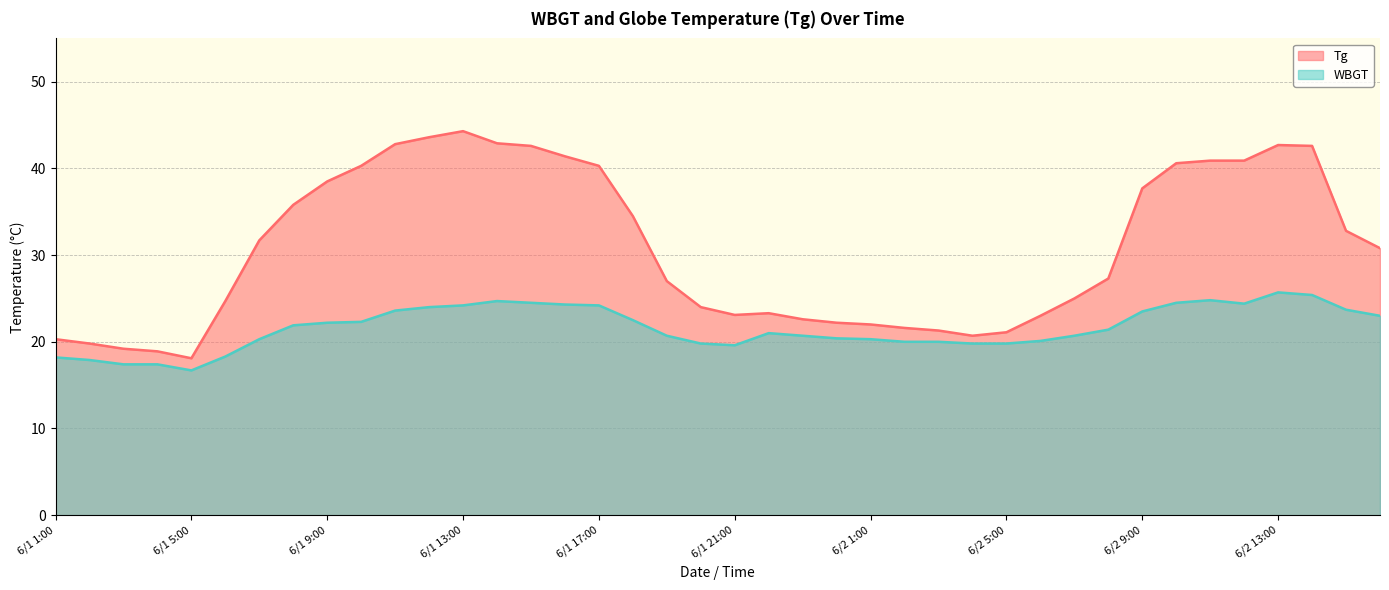

Which category has the lowest value across all series?

6/1 5:00